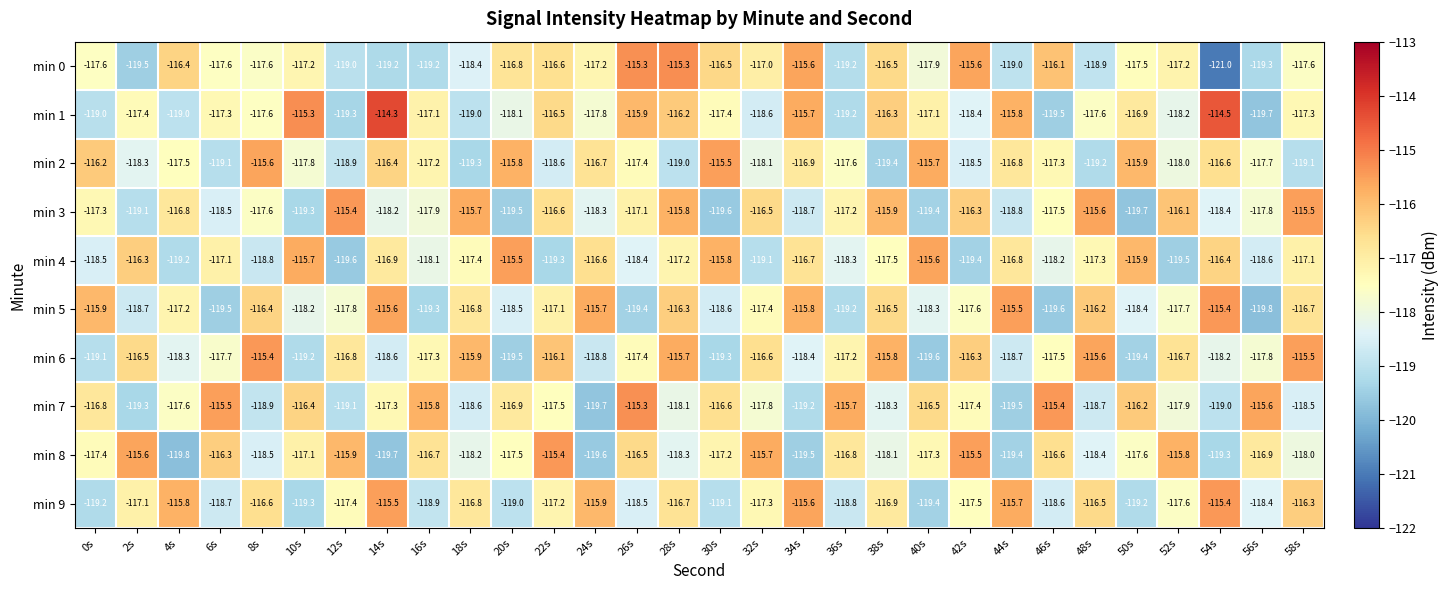

Read the min 7 value at 8s.

-118.9